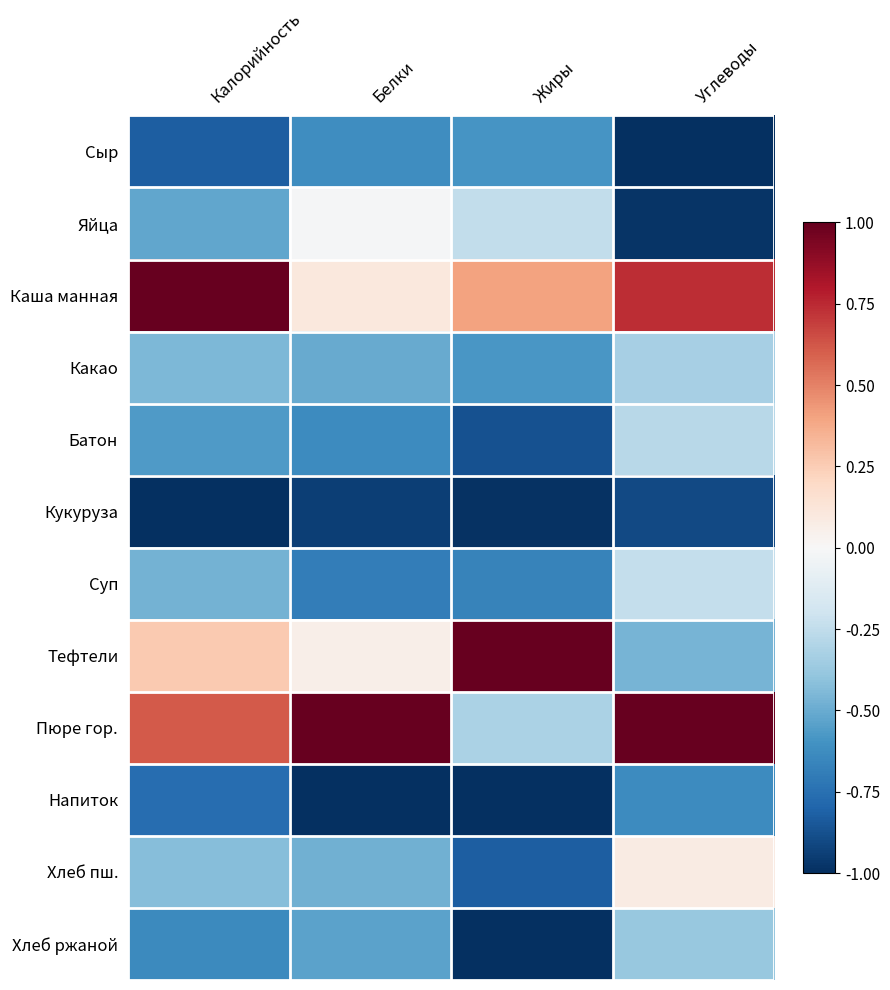

Which category has the lowest value across all series?

Углеводы